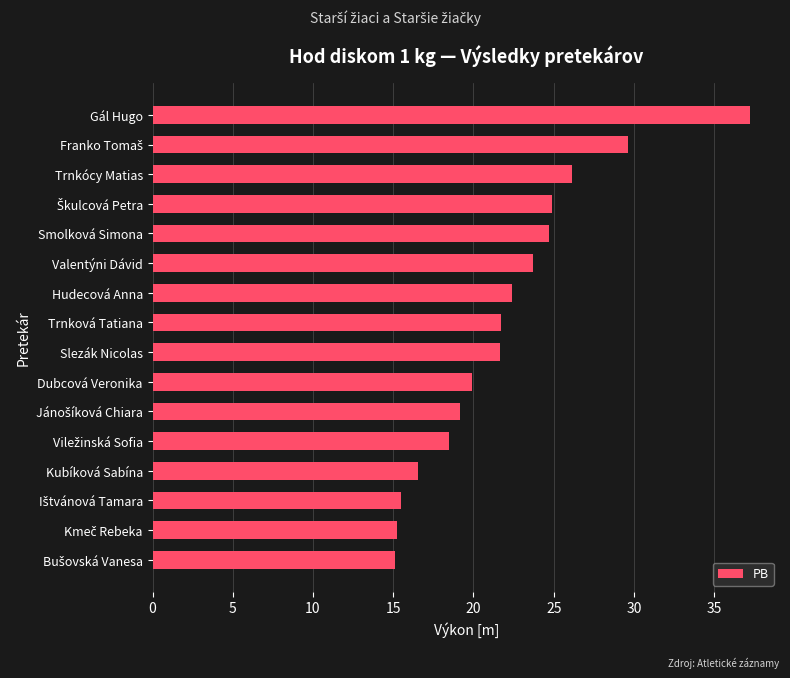

The value at Slezák Nicolas is 21.7. True or false?

True